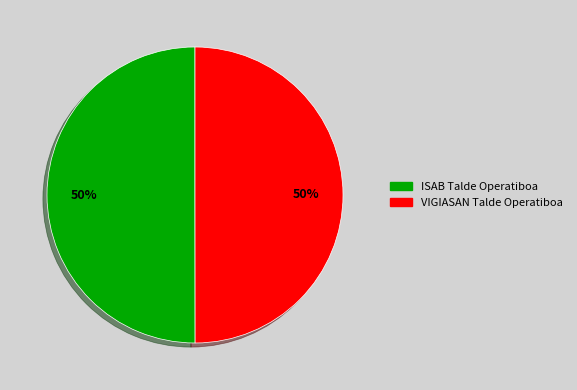

Is the sum of VIGIASAN Talde Operatiboa and ISAB Talde Operatiboa greater than half?

Yes